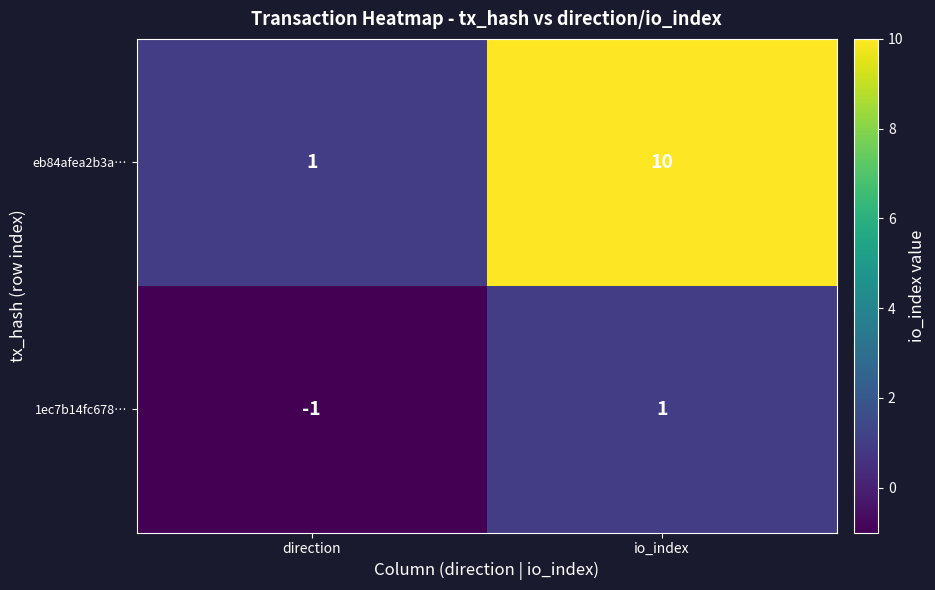

What is the smallest value displayed?

-1